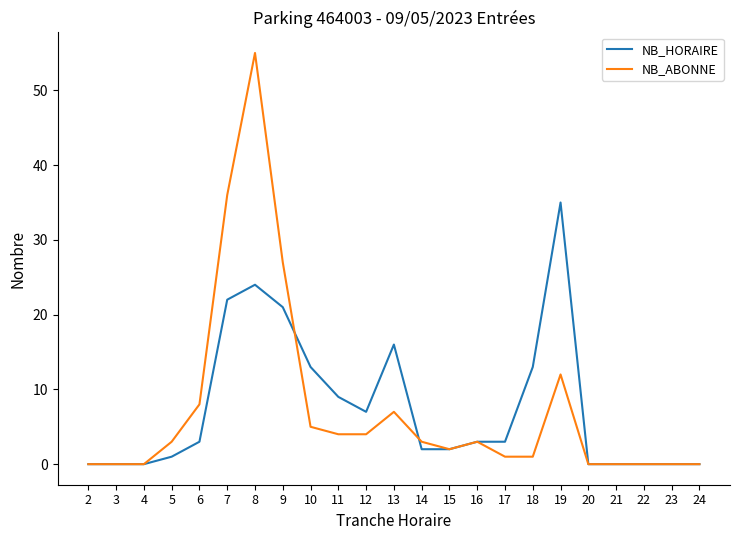

Which category has the highest value in the NB_HORAIRE series?

19